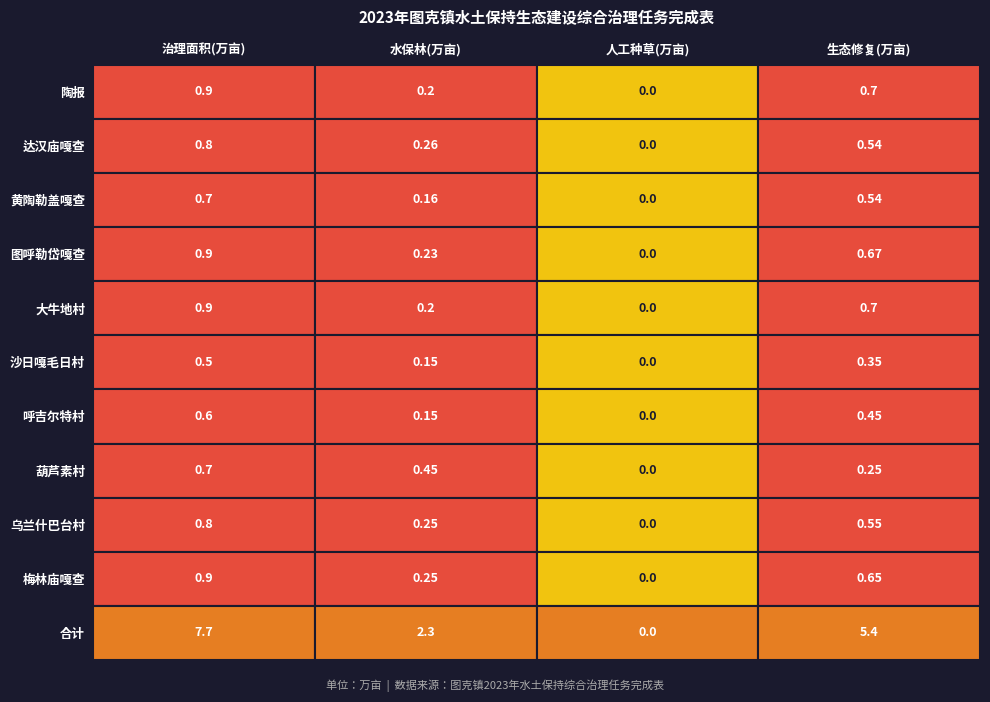

Which has a higher value, 达汉庙嘎查 or 陶报?

陶报